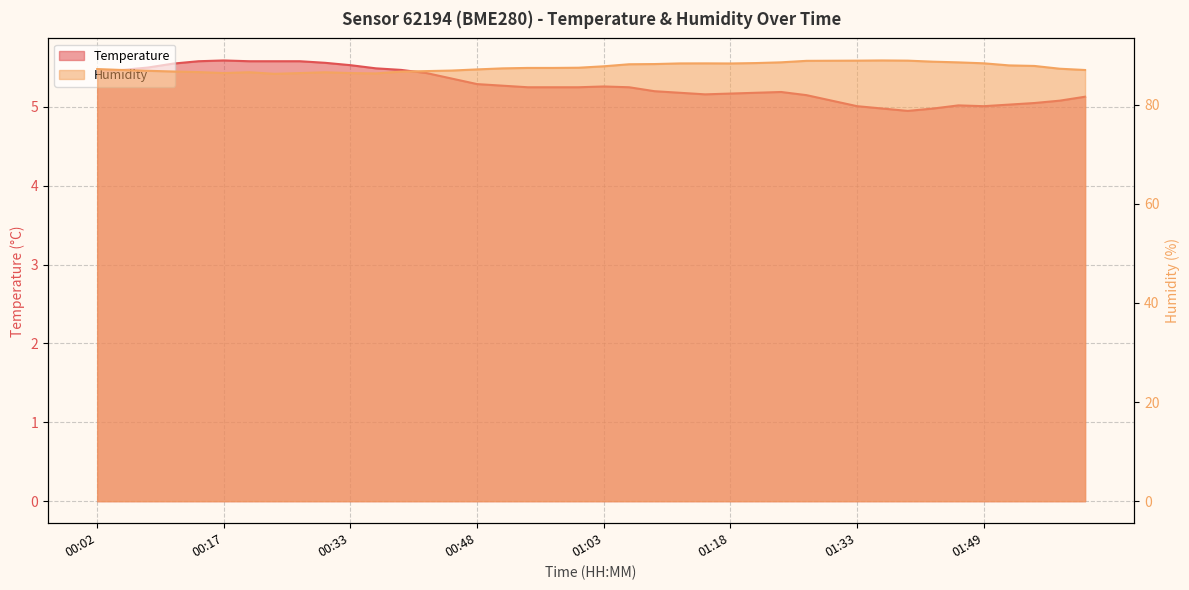

What position from the left is 00:11?

4